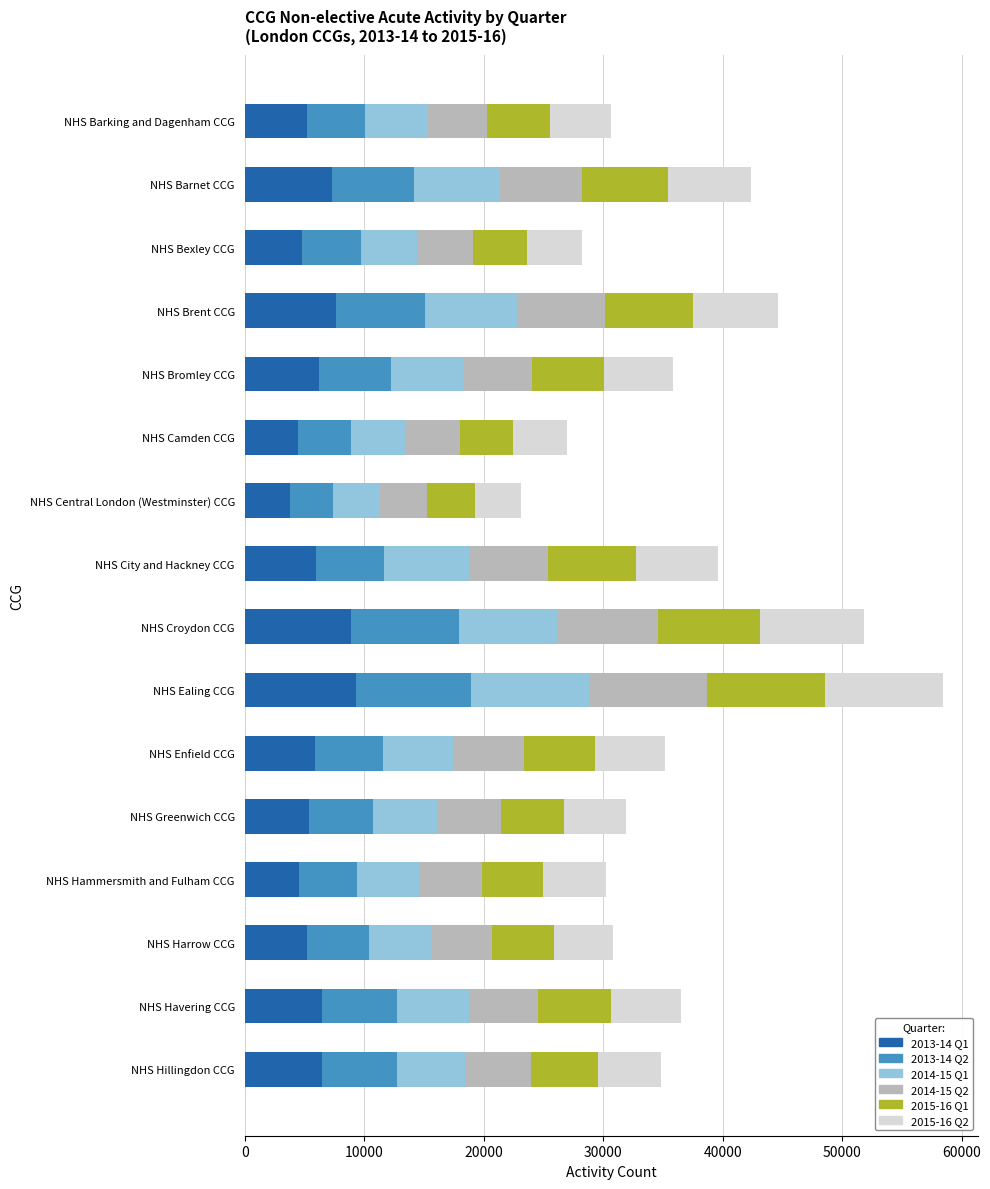

Count the number of categories in the chart.

16